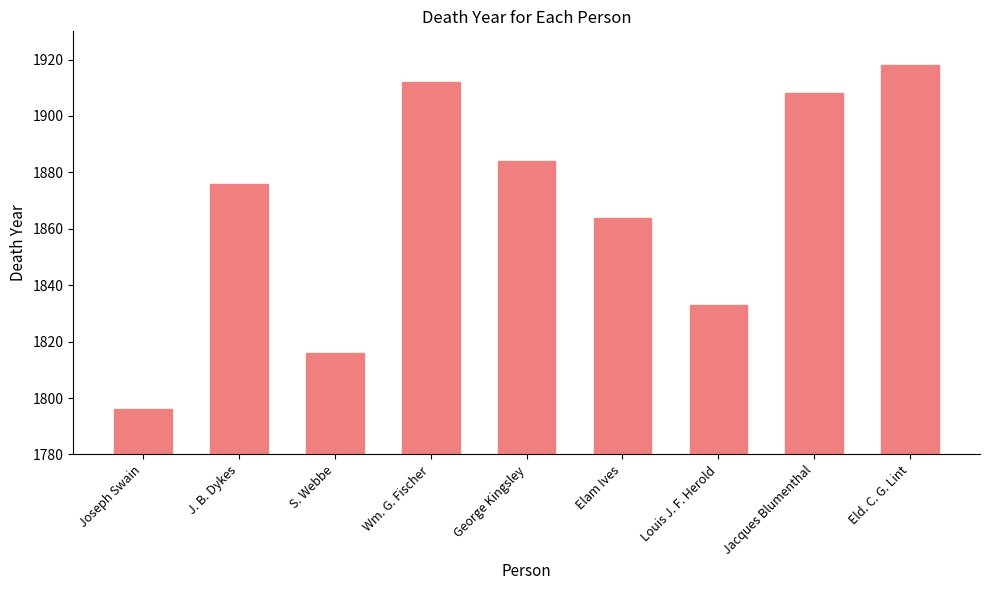

What is the change in value from Elam Ives to Louis J. F. Herold?

-31